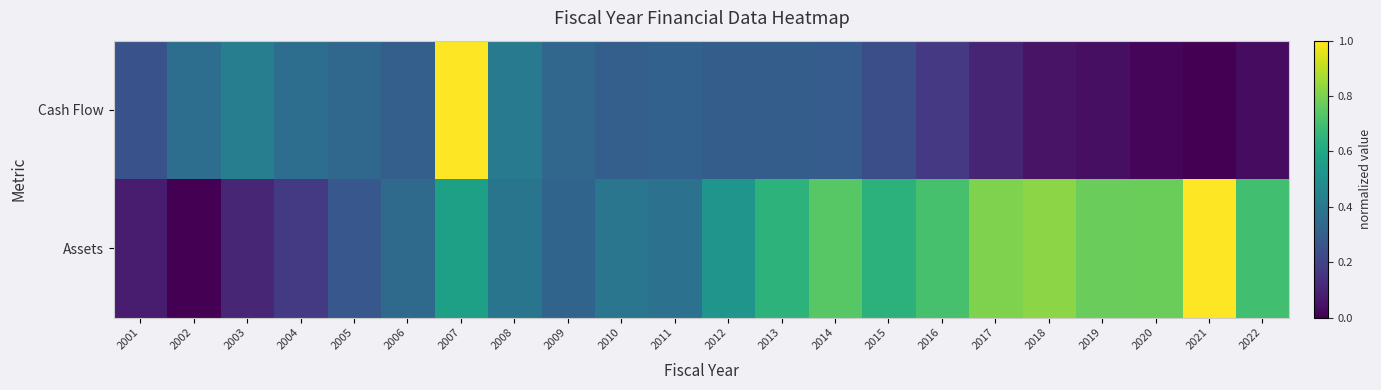

What is the greatest value displayed?

1.0